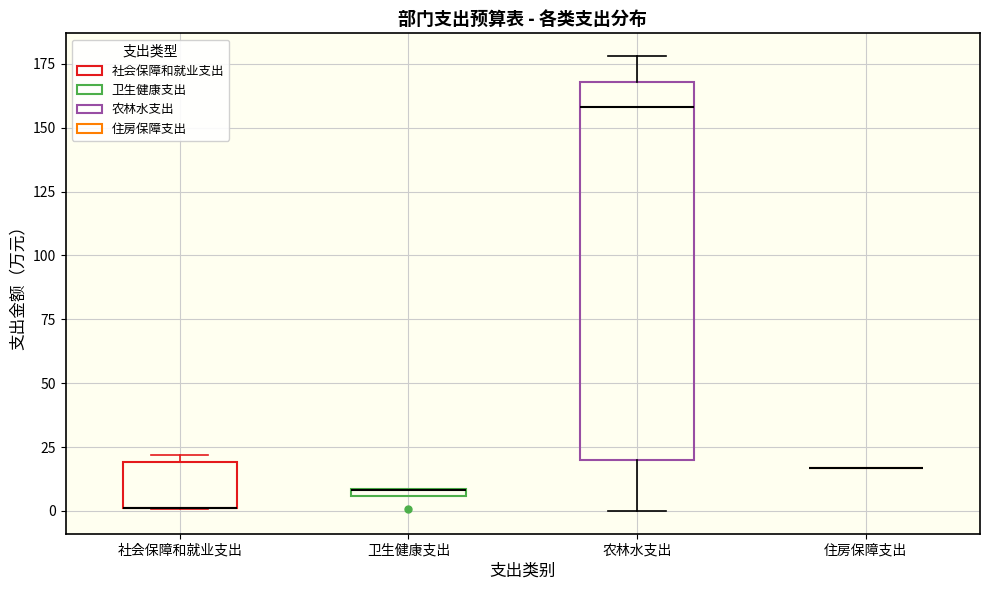

Where is the lower edge of the box for 农林水支出 on the y-axis? The values are not printed on the chart, so give them approximately, as read against the axis.

20